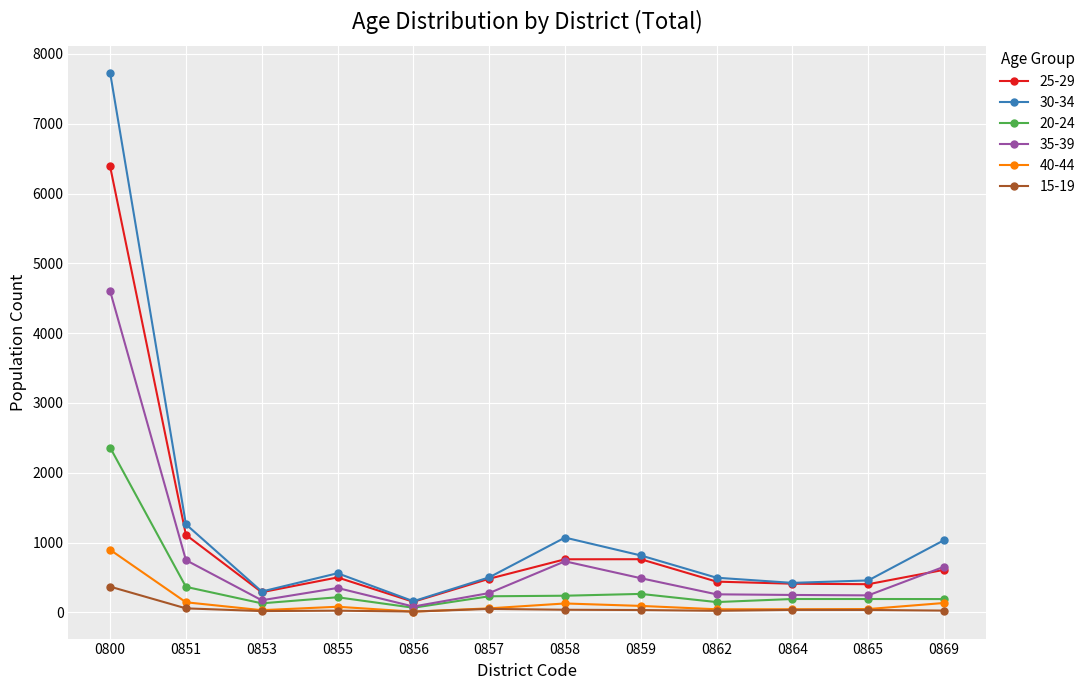

Rank the series by their maximum value, from highest to lowest.

30-34, 25-29, 35-39, 20-24, 40-44, 15-19